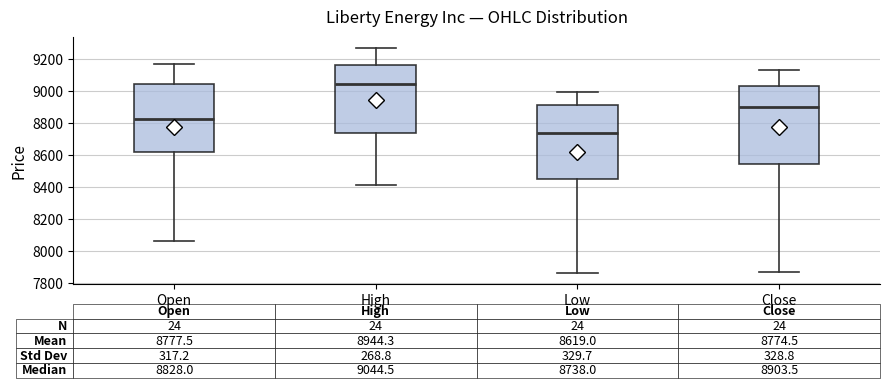

Which box is the tallest, from its lower edge to its upper edge?

Close